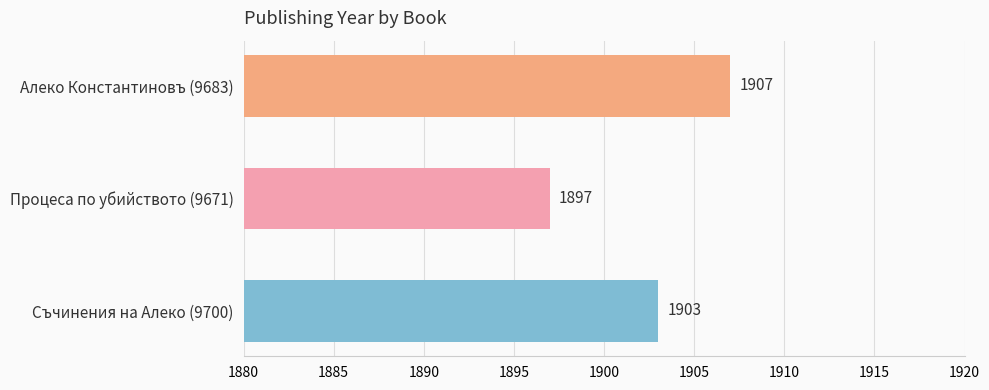

Between Алеко Константиновъ (9683) and Съчинения на Алеко (9700), which is larger?

Алеко Константиновъ (9683)